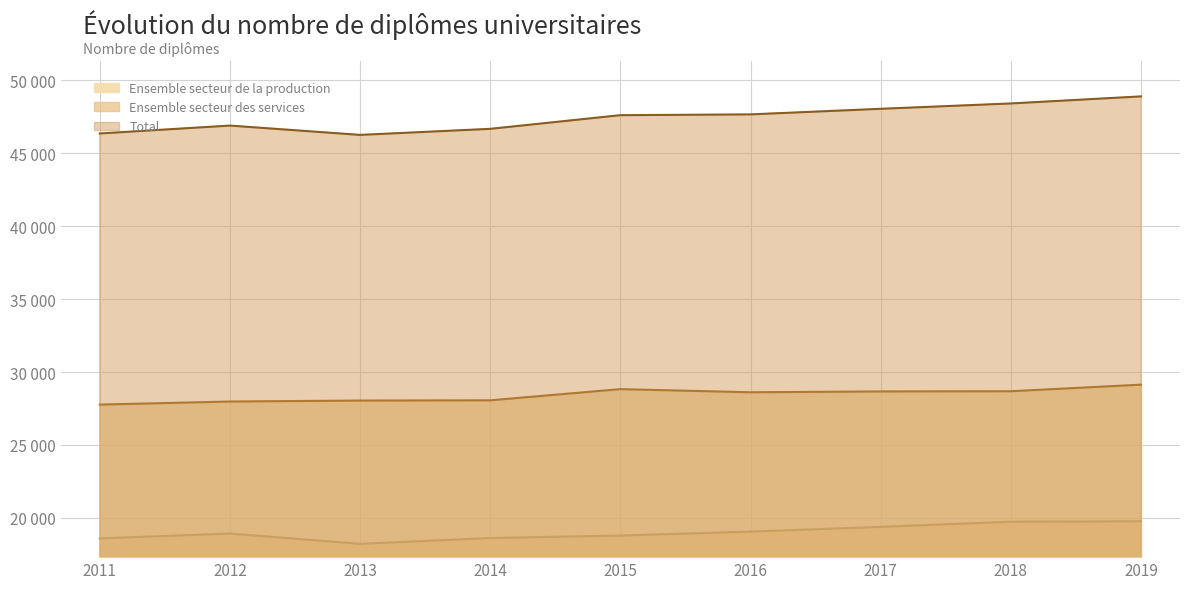

What value does the Ensemble secteur des services series have at 2011?

27769